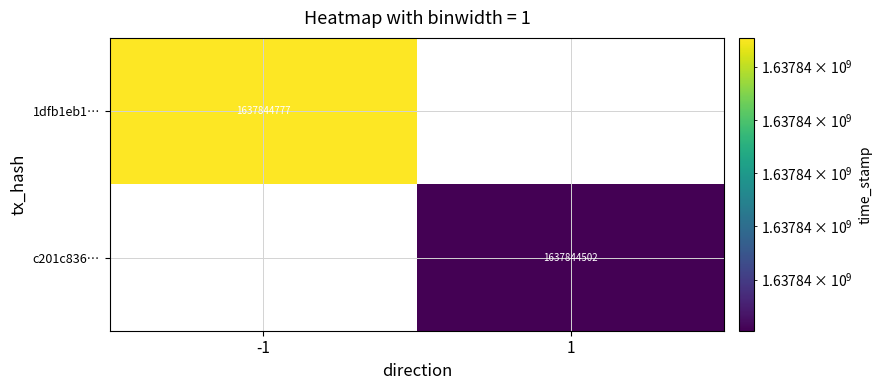

List the series in order of their overall mean, highest first.

1dfb1eb1b7eef2e84dcab6b5314f1a27c0a5fcd, c201c836a08fa07d9aa3ba2f602859ce4267a10